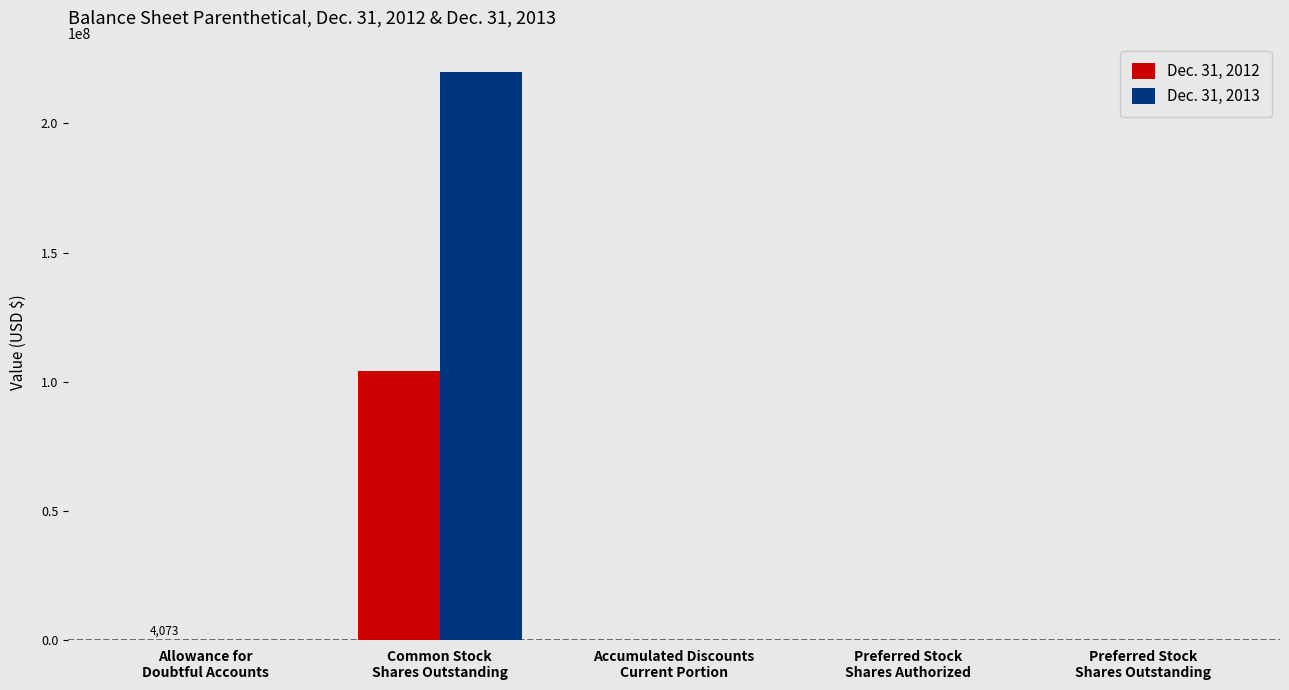

What is the maximum value for Dec. 31, 2012?

104247228